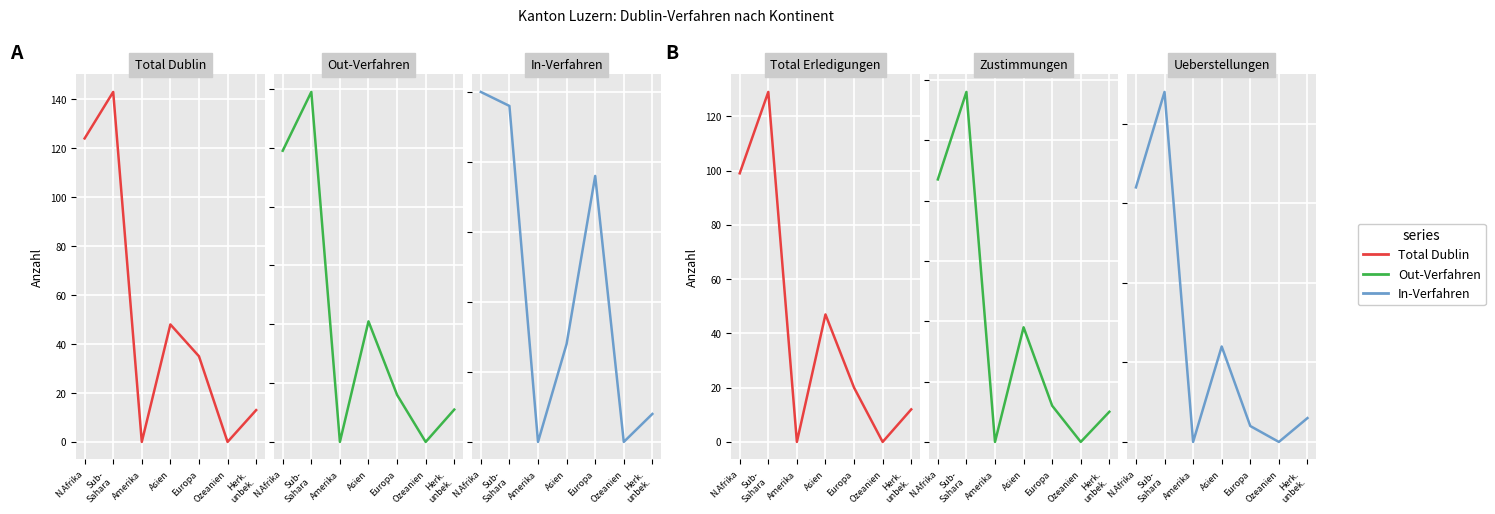

True or false: Out-Verfahren has a value of 24 at Europa.

False